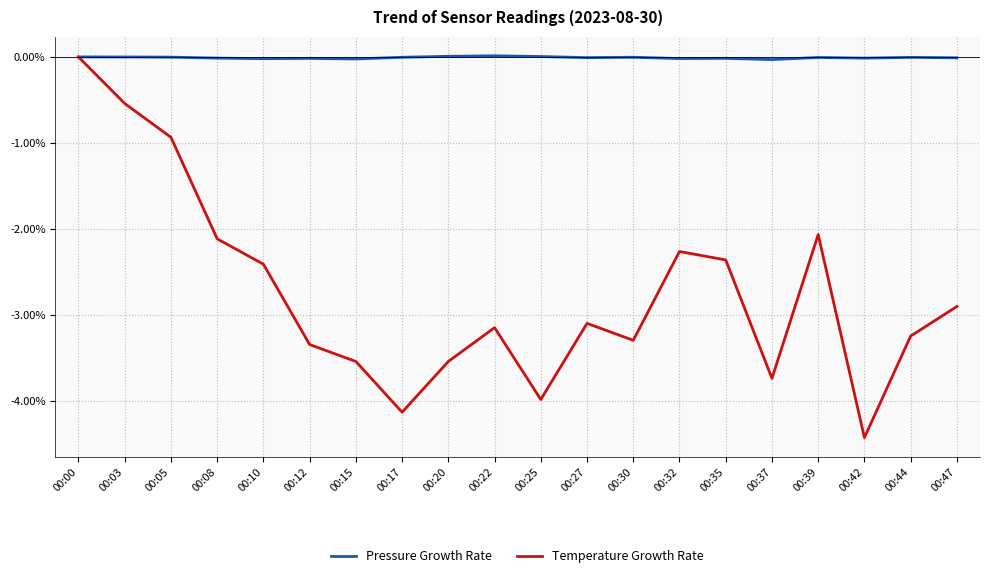

At 00:25, list the series in order from largest to smallest.

Pressure Growth Rate, Temperature Growth Rate